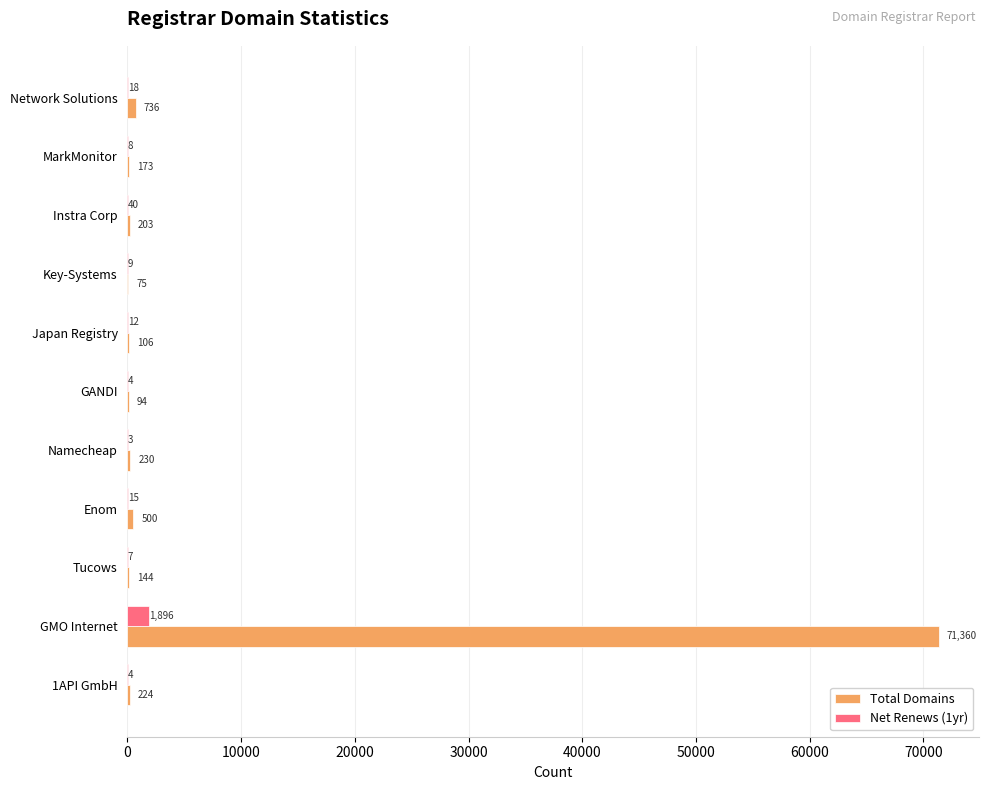

The Net Renews (1yr) series shows 7 at Tucows. True or false?

True